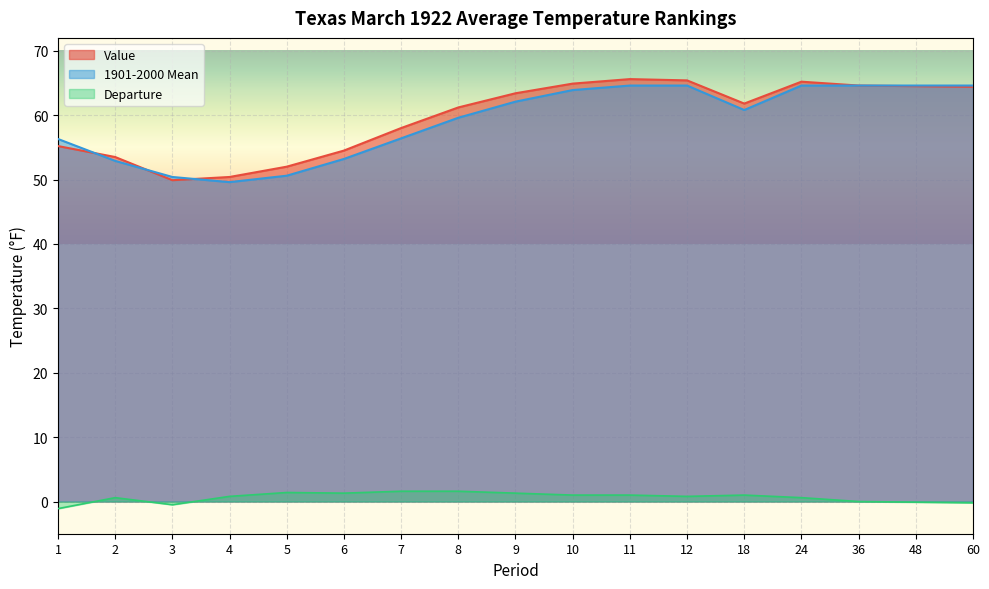

Which has a higher value, 1 or 9?

9